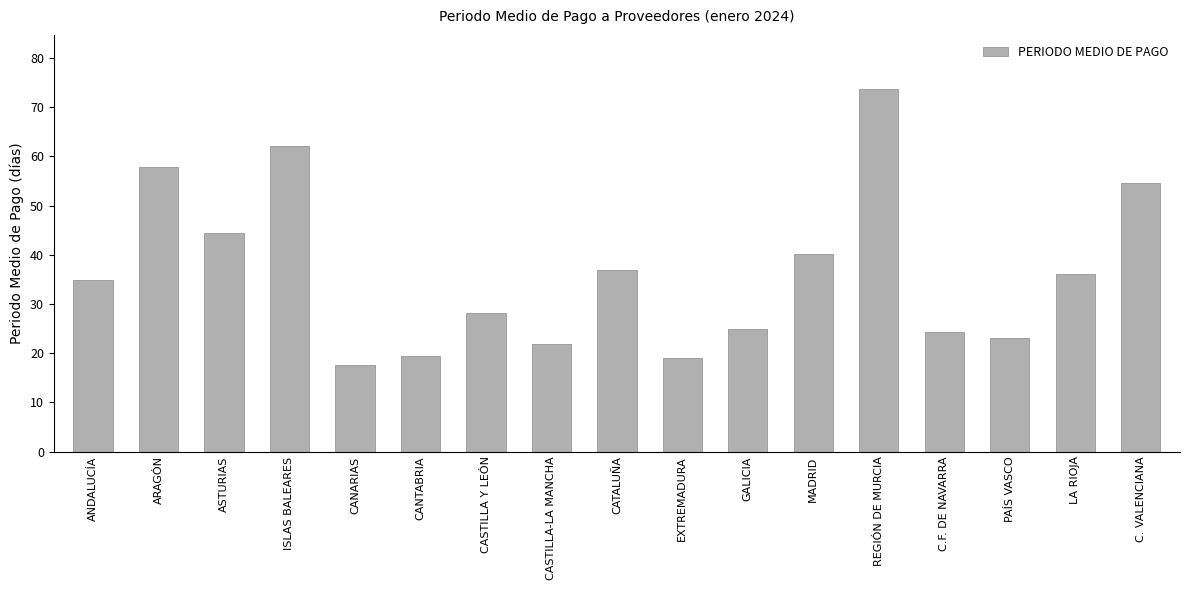

What is the difference between the second highest and minimum values?

44.5